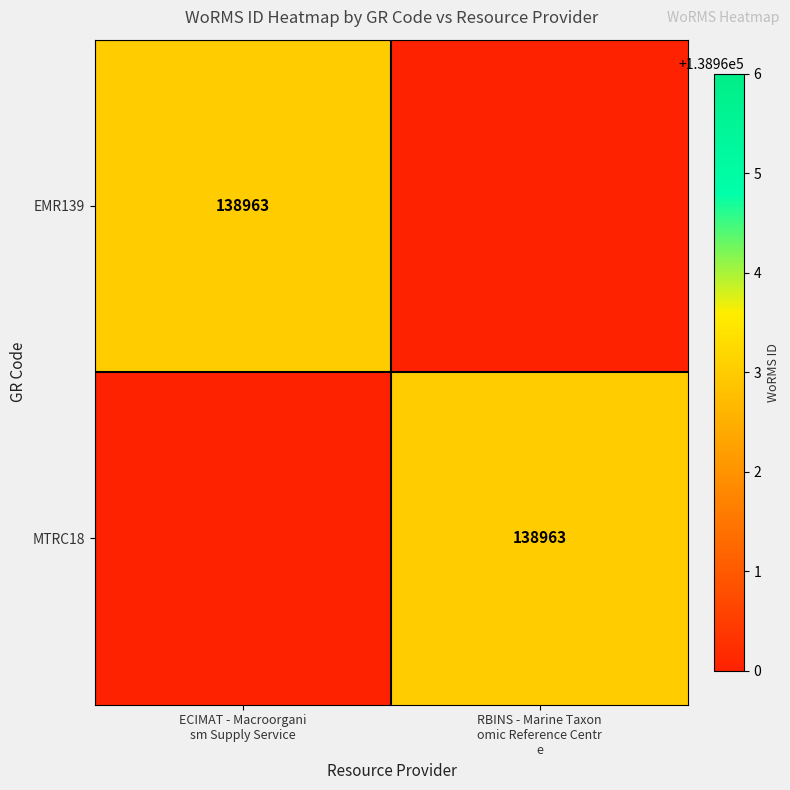

What is the difference between the EMR139 values at ECIMAT - Macroorgani sm Supply Service and RBINS - Marine Taxon omic Reference Centr e?

3